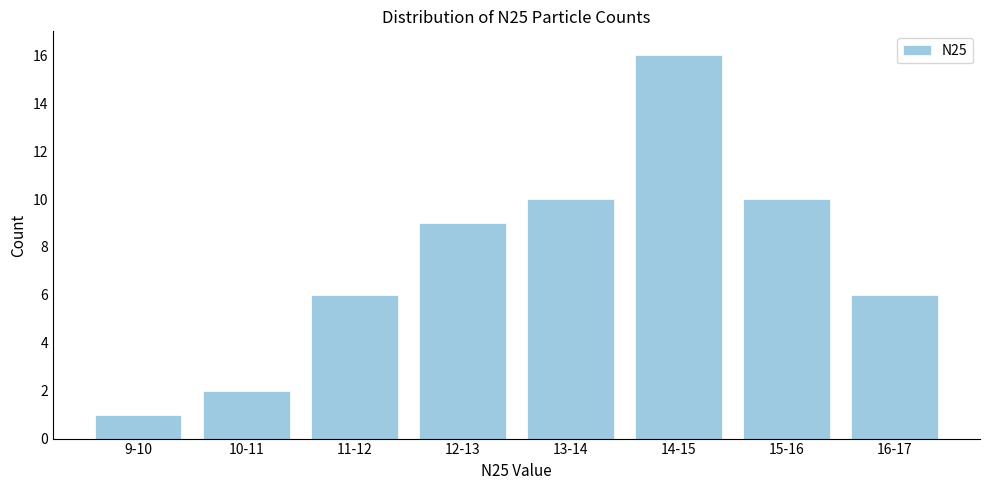

Reading right to left, transcribe all the data shown in this chart.

16-17=6	15-16=10	14-15=16	13-14=10	12-13=9	11-12=6	10-11=2	9-10=1